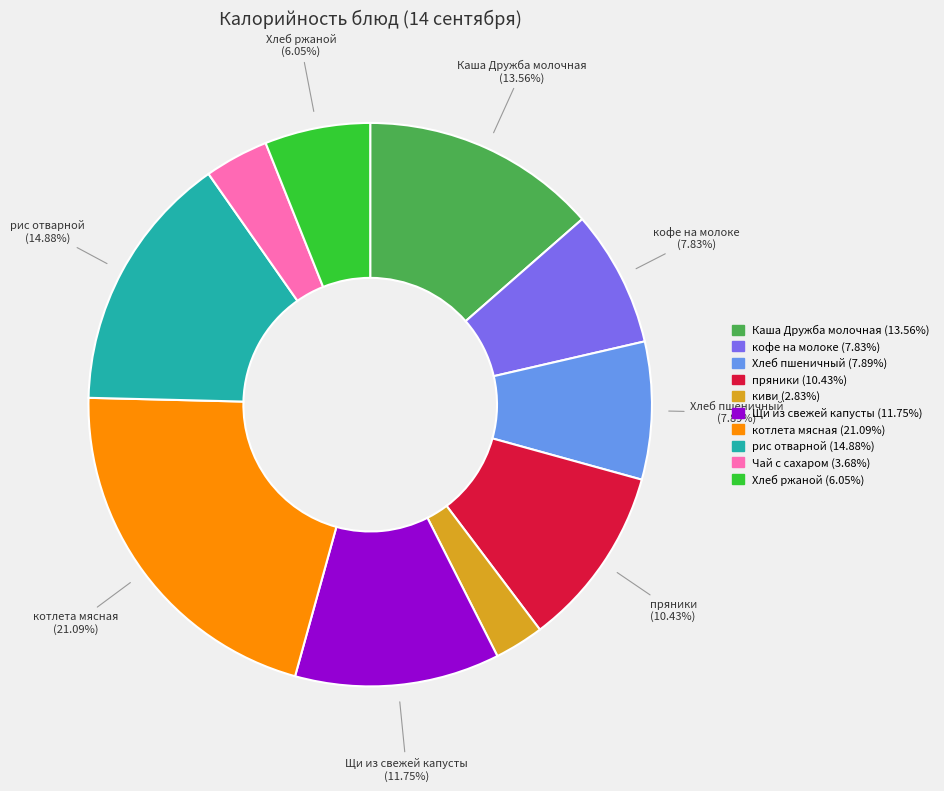

How many slices are in this pie chart?

10